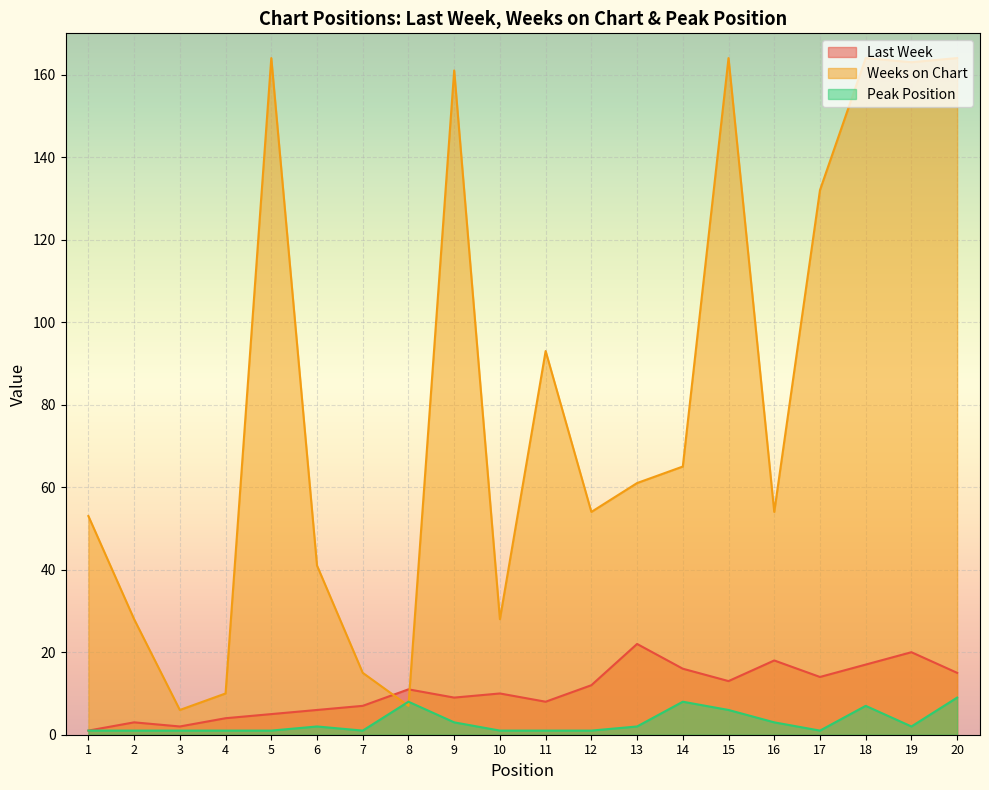

Where is the first local minimum for Weeks on Chart?

3